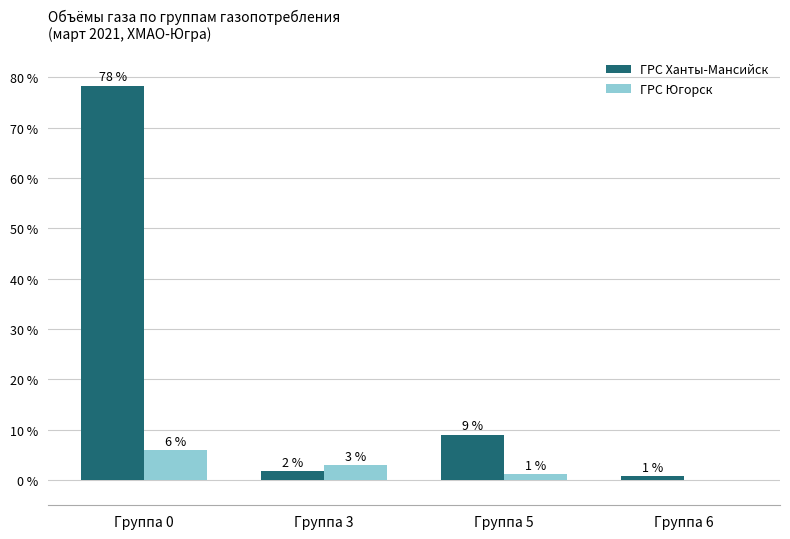

At which label does ГРС Югорск first exceed 2?

Группа 0